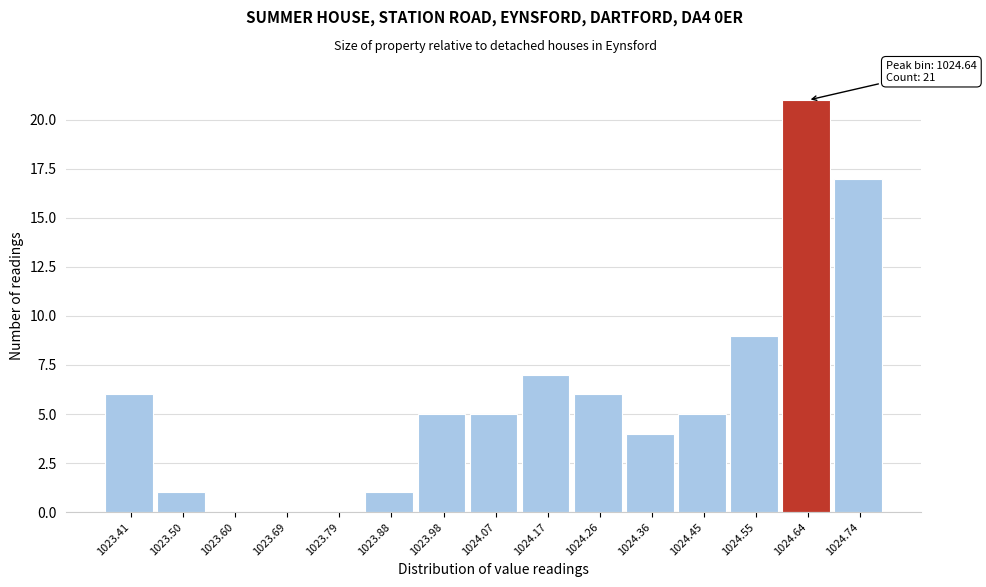

Reading left to right, list all the values displayed in this chart.

1023.41=6	1023.50=1	1023.60=0	1023.69=0	1023.79=0	1023.88=1	1023.98=5	1024.07=5	1024.17=7	1024.26=6	1024.36=4	1024.45=5	1024.55=9	1024.64=21	1024.74=17